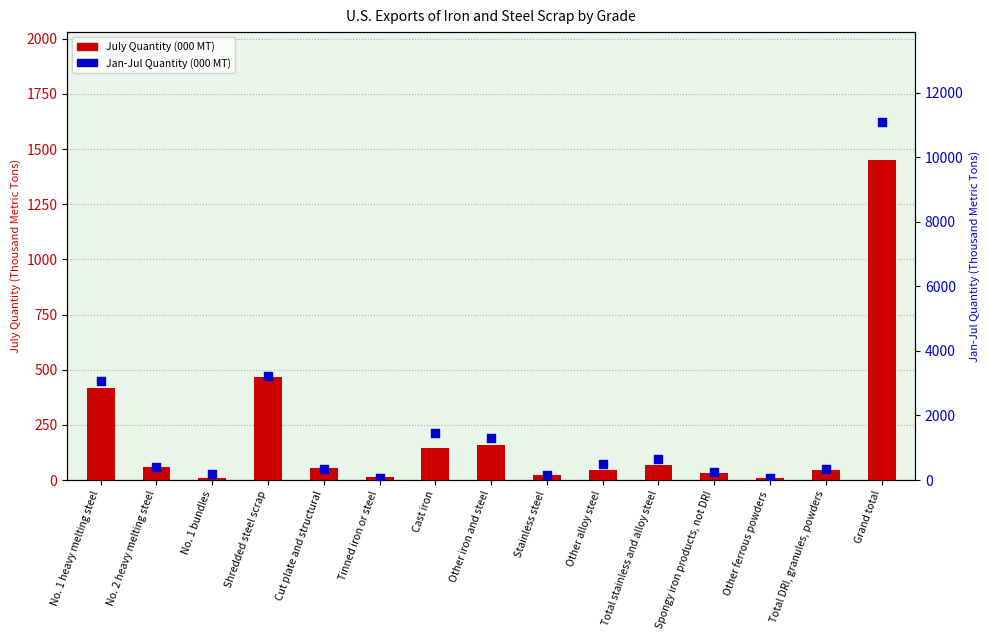

Which series has the widest spread of Y values?

Jan-Jul Quantity (000 MT)